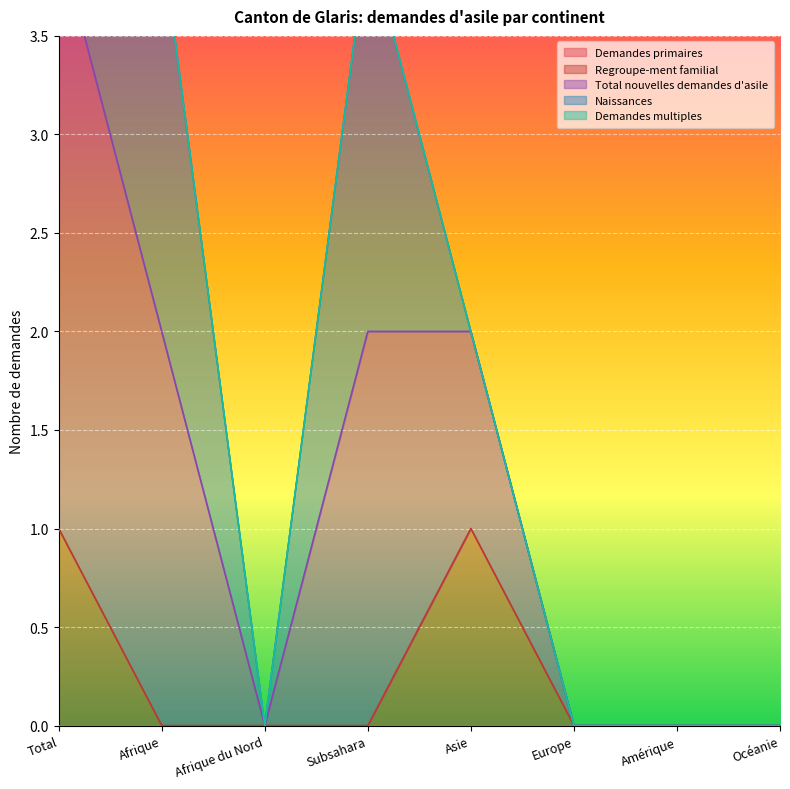

True or false: Total nouvelles demandes d'asile and Regroupe-ment familial intersect in this chart.

False